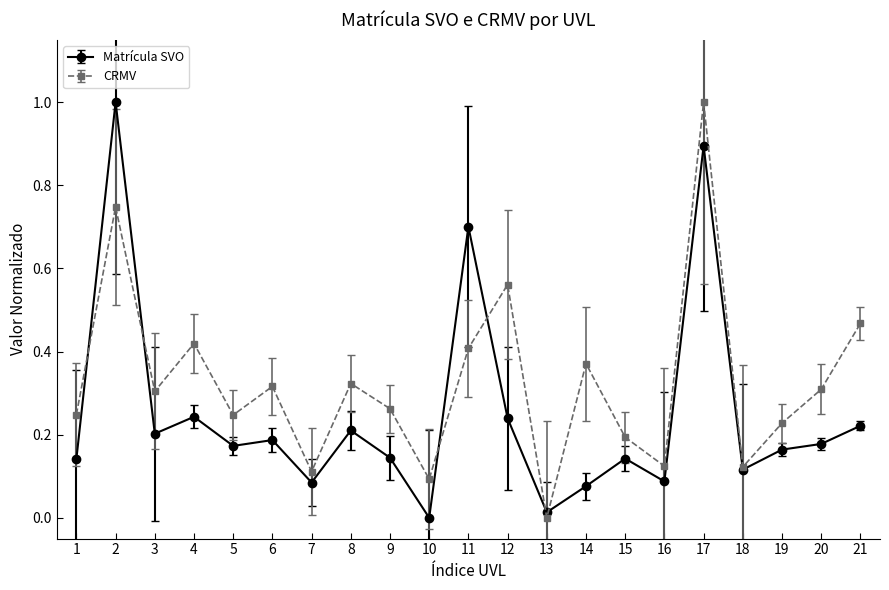

The value of CRMV at 6 is 0.1. True or false?

False